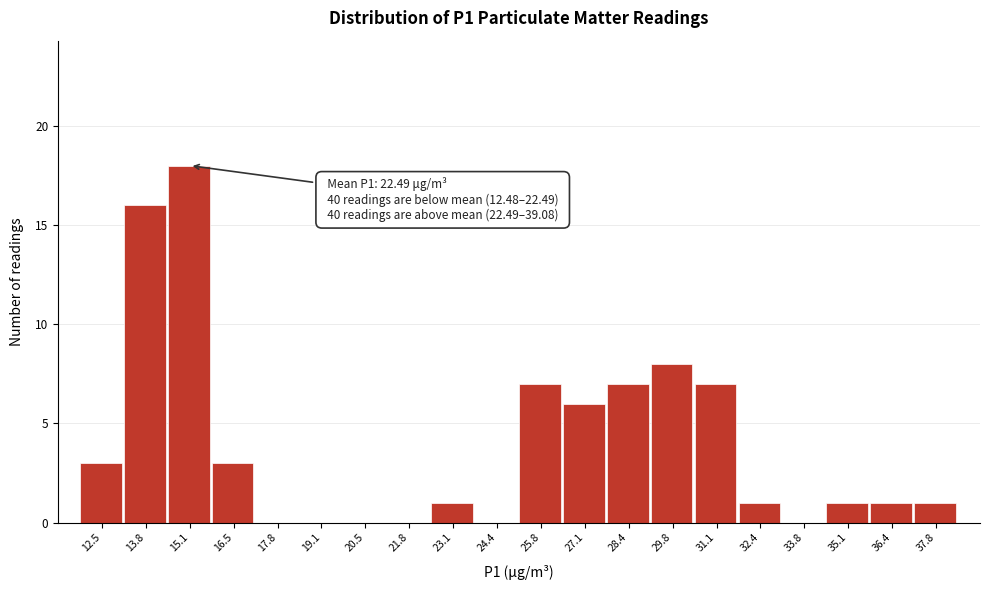

Reading left to right, extract all data points from this chart.

12.5=3	13.8=16	15.1=18	16.5=3	17.8=0	19.1=0	20.5=0	21.8=0	23.1=1	24.4=0	25.8=7	27.1=6	28.4=7	29.8=8	31.1=7	32.4=1	33.8=0	35.1=1	36.4=1	37.8=1